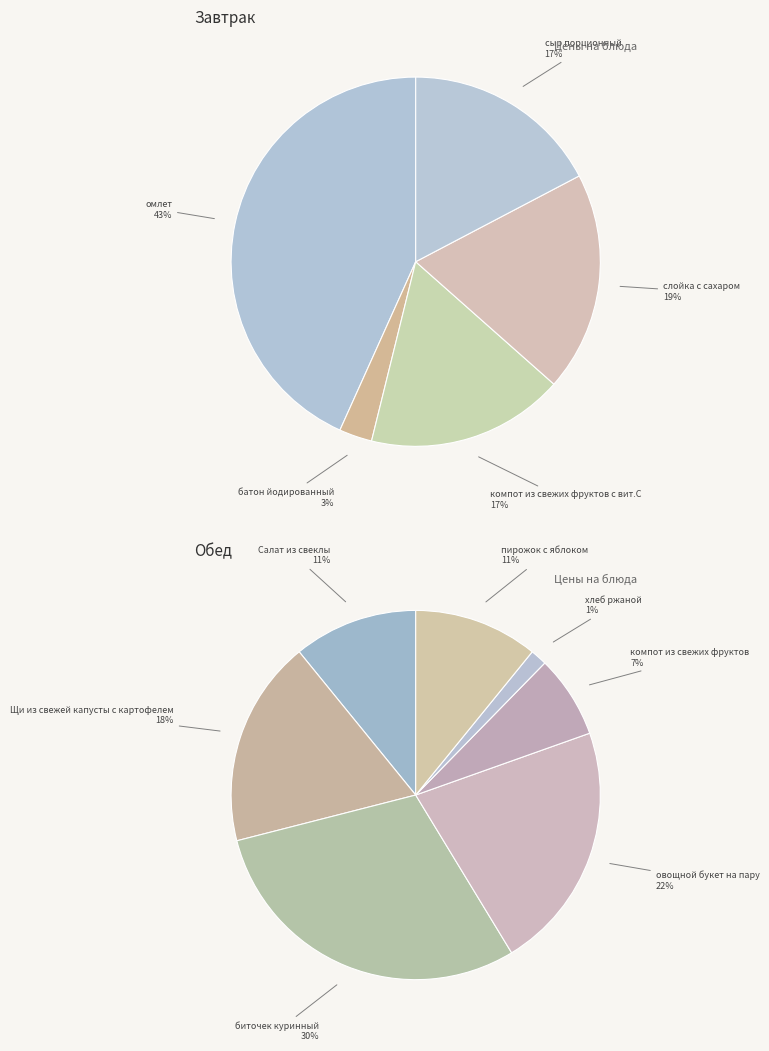

Count the number of slices in the pie.

12